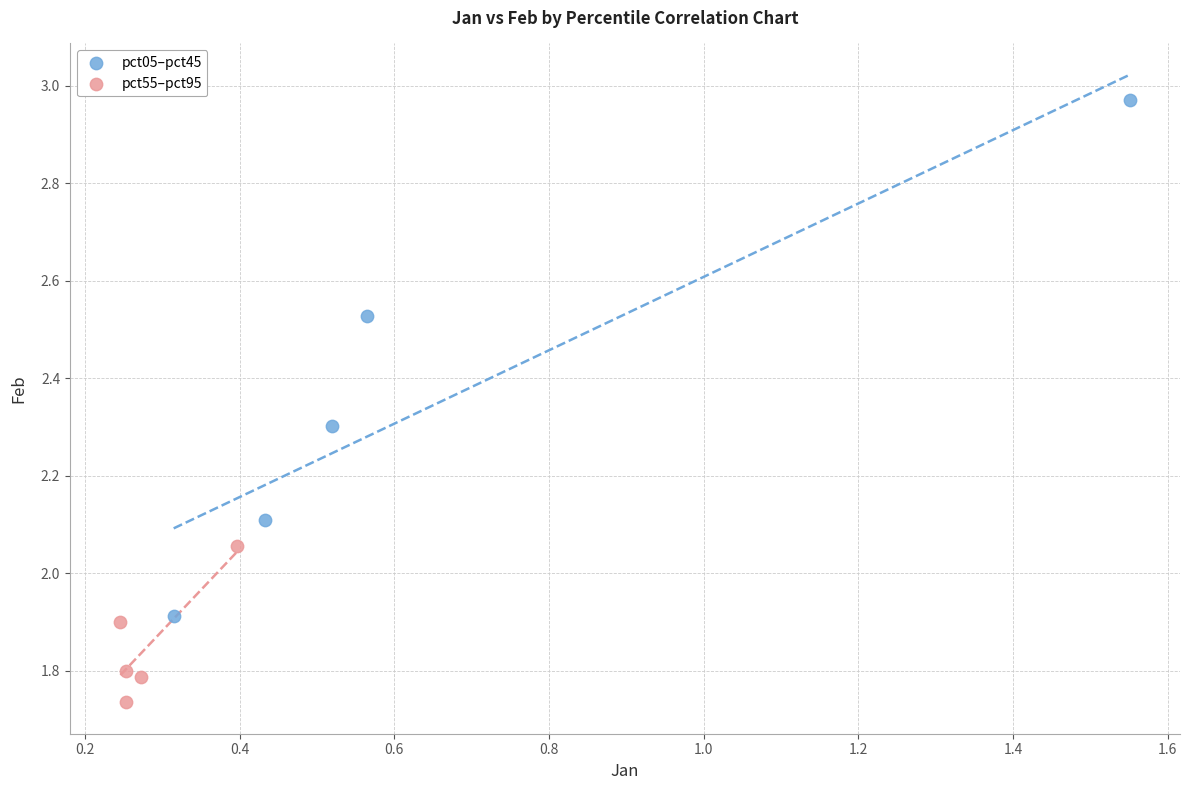

Which series contains the highest Y value?

pct05–pct45